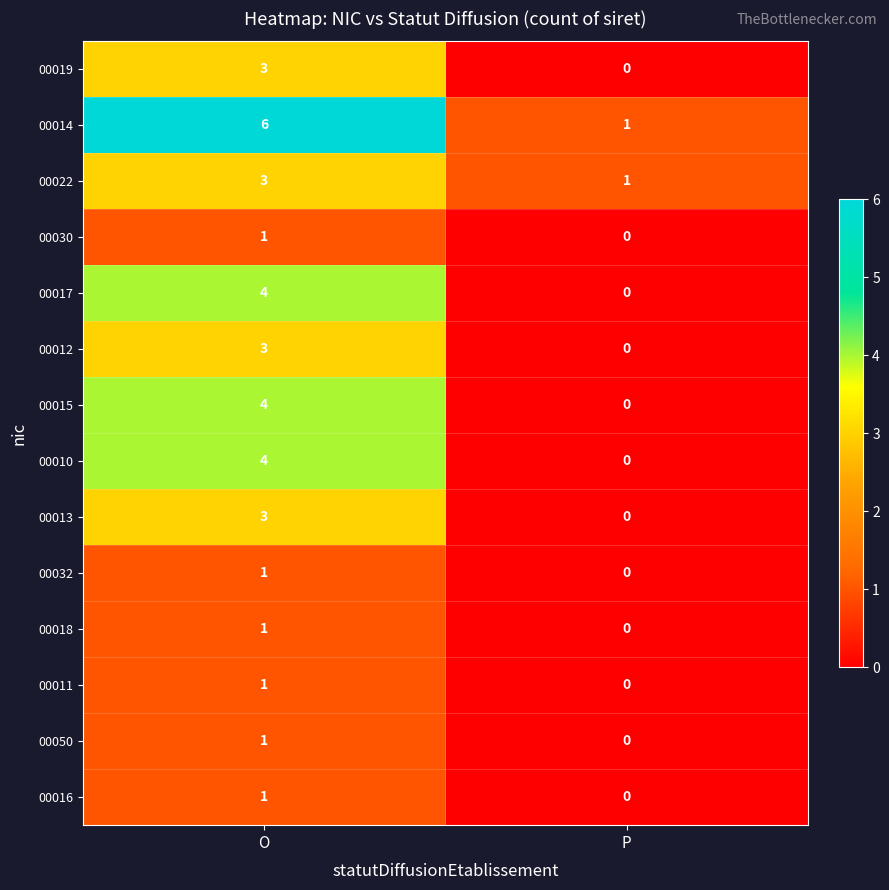

Which series has the widest spread of values?

00014